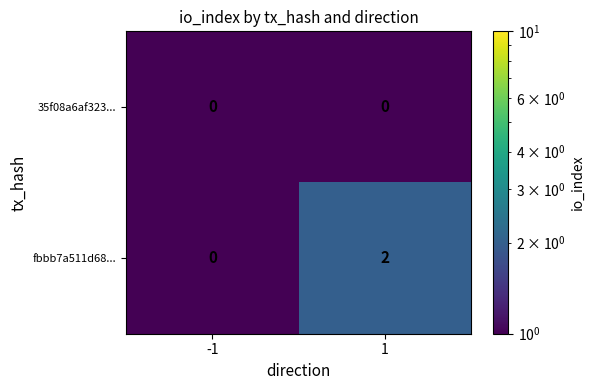

Reading right to left, extract all data points from this chart.

35f08a6af323...: 0	0
fbbb7a511d68...: 2	0